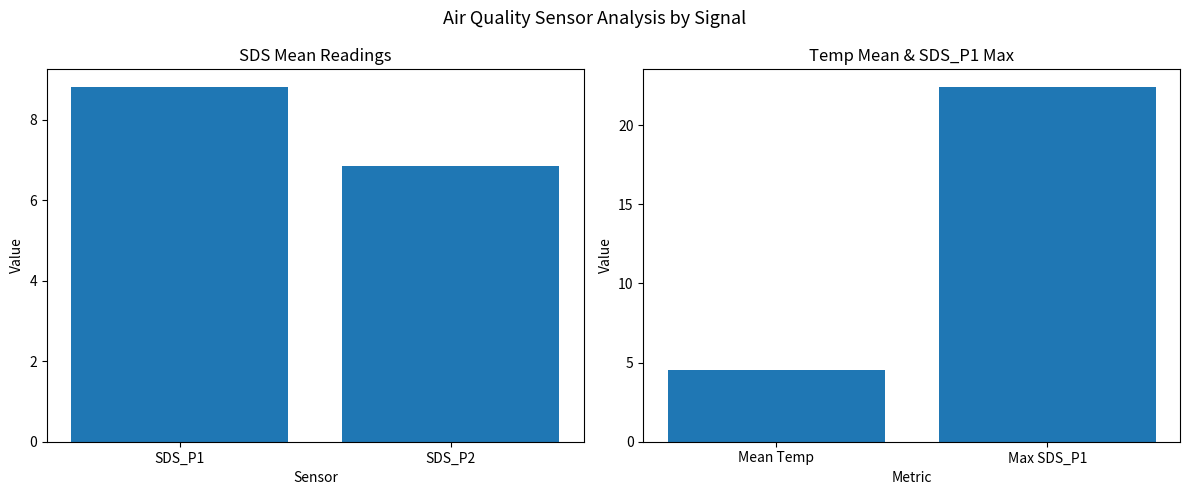

List the labels in order of Mean SDS Reading value, largest first.

SDS_P1, SDS_P2